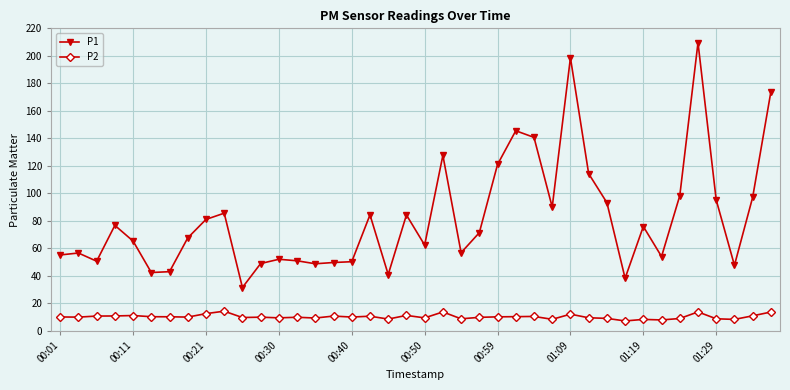

What is the minimum value for P2?

7.2